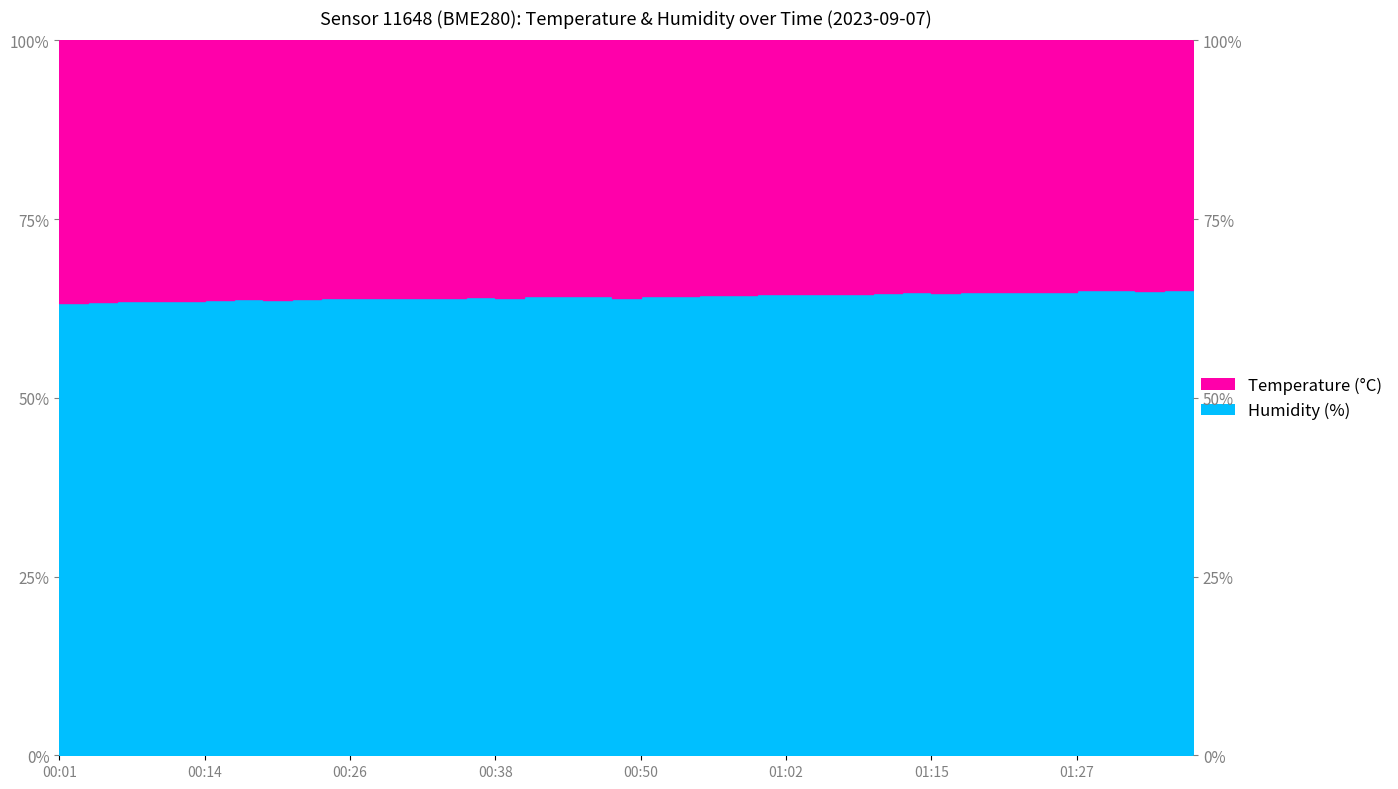

How many series are shown in this chart?

2